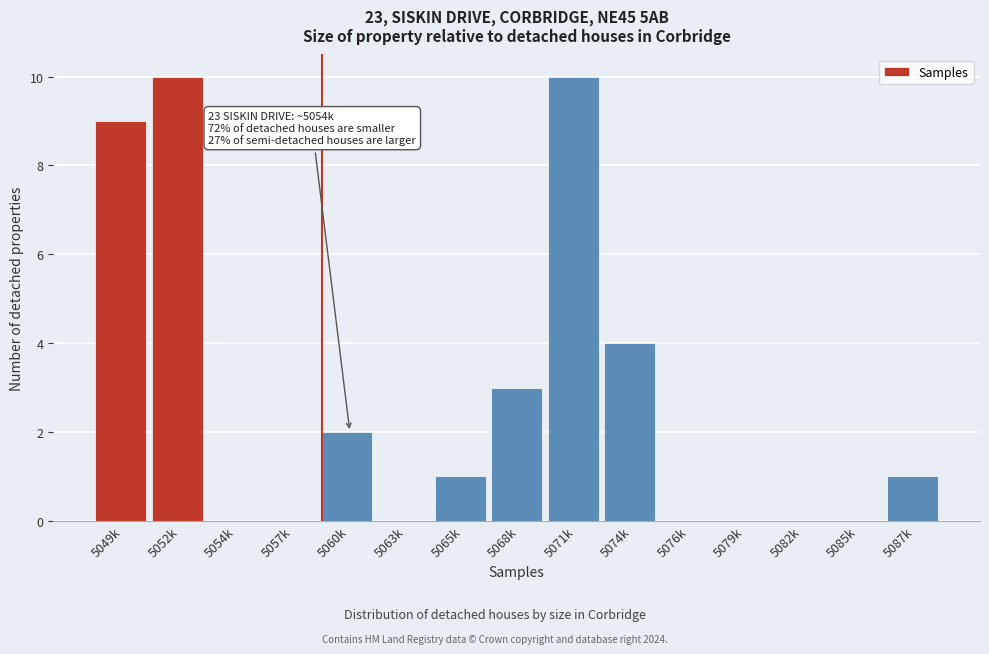

Reading left to right, extract all data points from this chart.

5049k=9	5052k=10	5054k=0	5057k=0	5060k=2	5063k=0	5065k=1	5068k=3	5071k=10	5074k=4	5076k=0	5079k=0	5082k=0	5085k=0	5087k=1